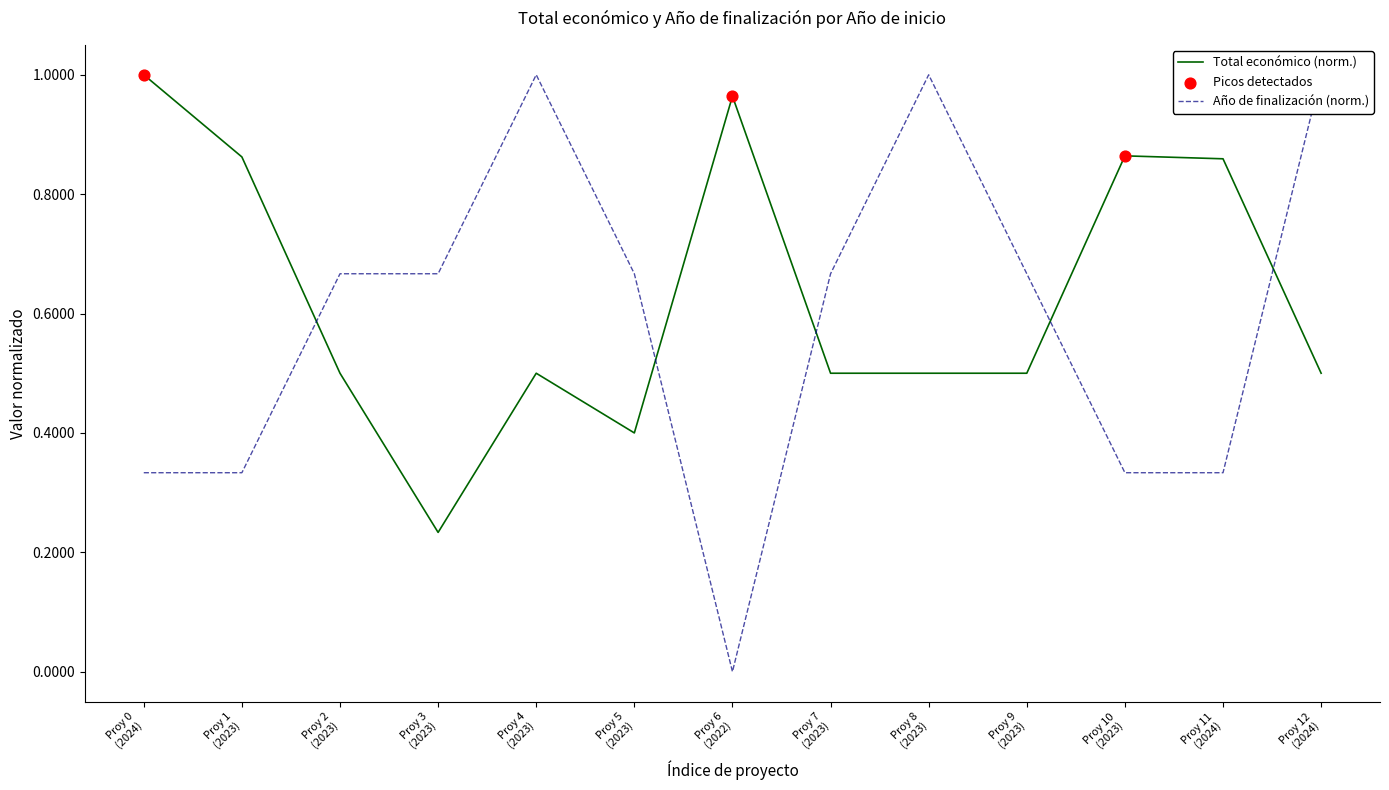

Between Proy 1 (2023) and Proy 6 (2022), which is larger?

Proy 6 (2022)